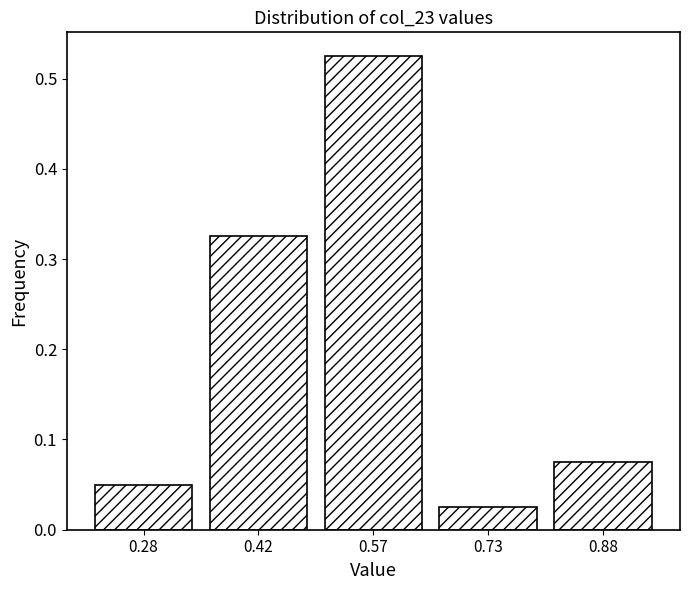

What is the height of the bar covering 0.80 to 0.95 on the x-axis? Neither the bar edges nor the heights are printed on the chart, so give them approximately, as read against the axes.

0.08